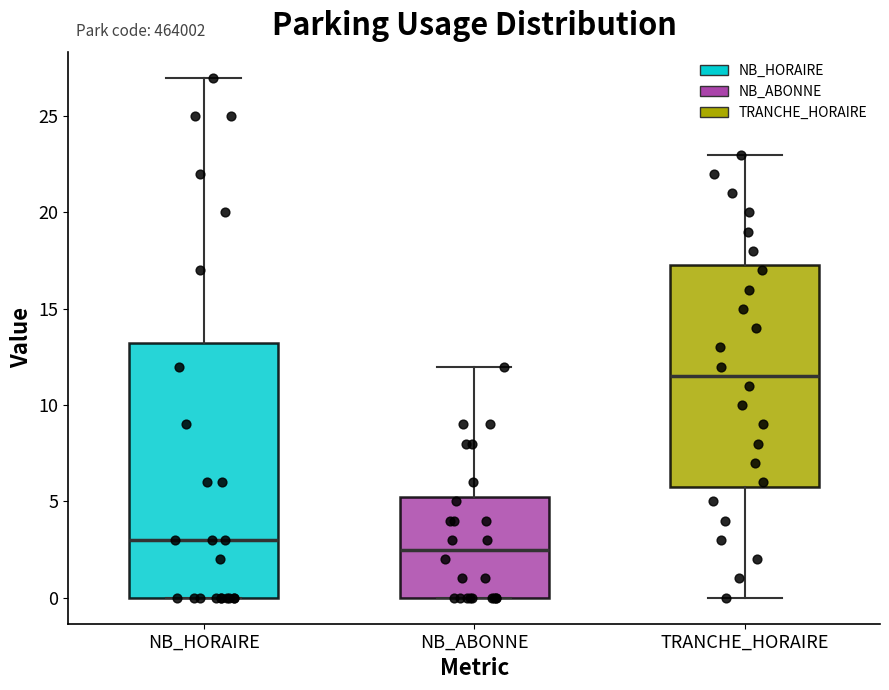

Reading left to right, transcribe this box plot: for each box, give where its median line is, the range the box spans, and where its two whiskers end, as read against the y-axis. The values are not printed on the chart, so give them approximately, as read against the axis.

NB_HORAIRE: median 3.0, box 0.0 to 13.5, whiskers 0.0 to 27.0
NB_ABONNE: median 2.5, box 0.0 to 5.5, whiskers 0.0 to 12.0
TRANCHE_HORAIRE: median 11.5, box 6.0 to 17.5, whiskers 0.0 to 23.0